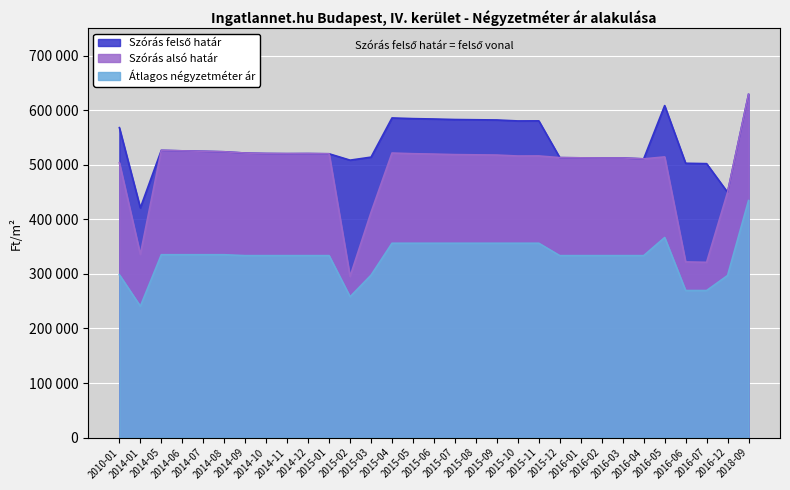

Reading right to left, transcribe all the data shown in this chart.

Szórás felső határ: 629135	449648	502164	502873	608555	510904	512543	512543	512796	513176	580595	580460	582227	582637	583047	584006	584693	585935	514101	508562	520246	520637	520507	520768	521553	523910	524833	525626	526554	421033	568148
Szórás alsó határ: 629135	449648	321296	322005	514537	510904	512543	512543	512796	513176	516277	516142	517909	518319	518729	519688	520375	521617	412823	295382	520246	520637	520507	520768	521553	523910	524833	525626	526554	335753	503830
Átlagos négyzetméter ár: 434545	297142	269572	269572	366759	333519	333519	333519	333519	333519	356259	356259	356259	356259	356259	356259	356259	356259	297711	258148	333519	333519	333519	333519	333519	335195	335195	335195	335195	240757	298508